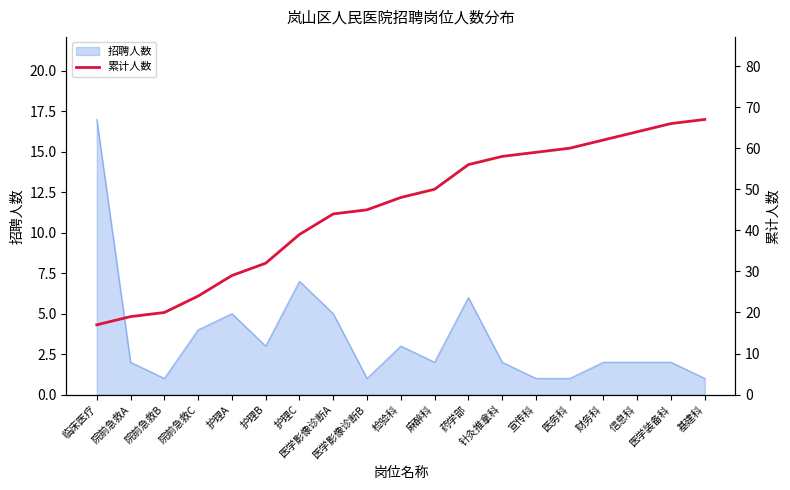

What position from the left is 院前急救B?

3